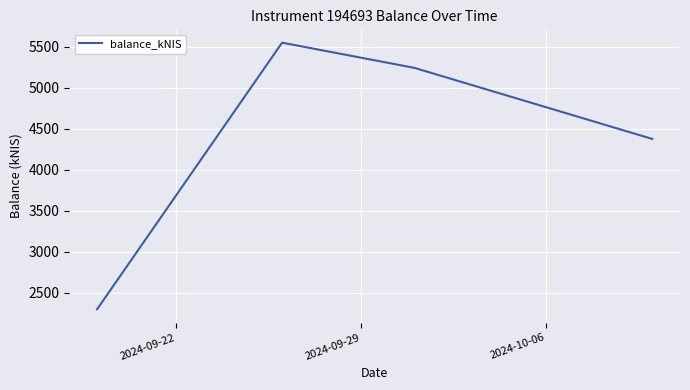

How many interior local peaks (higher than both neighbors) does the data have?

1